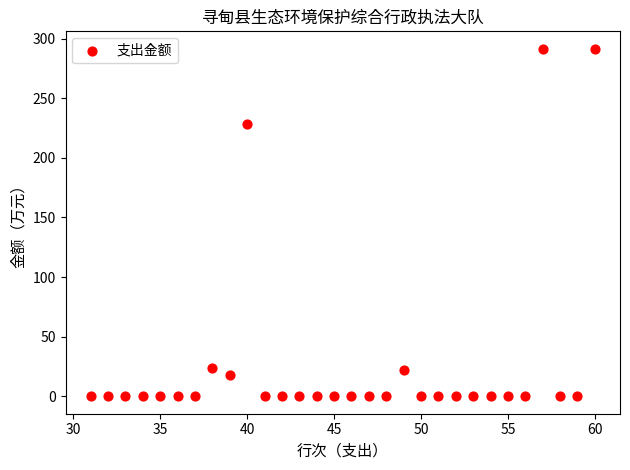

What is the range of Y values (max minus min)?

291.5